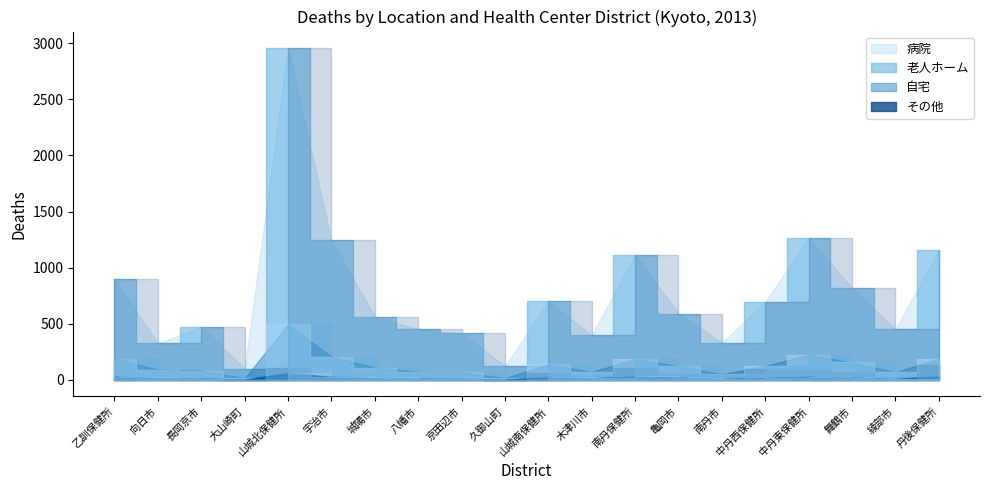

What is the average value of the その他 series?

18